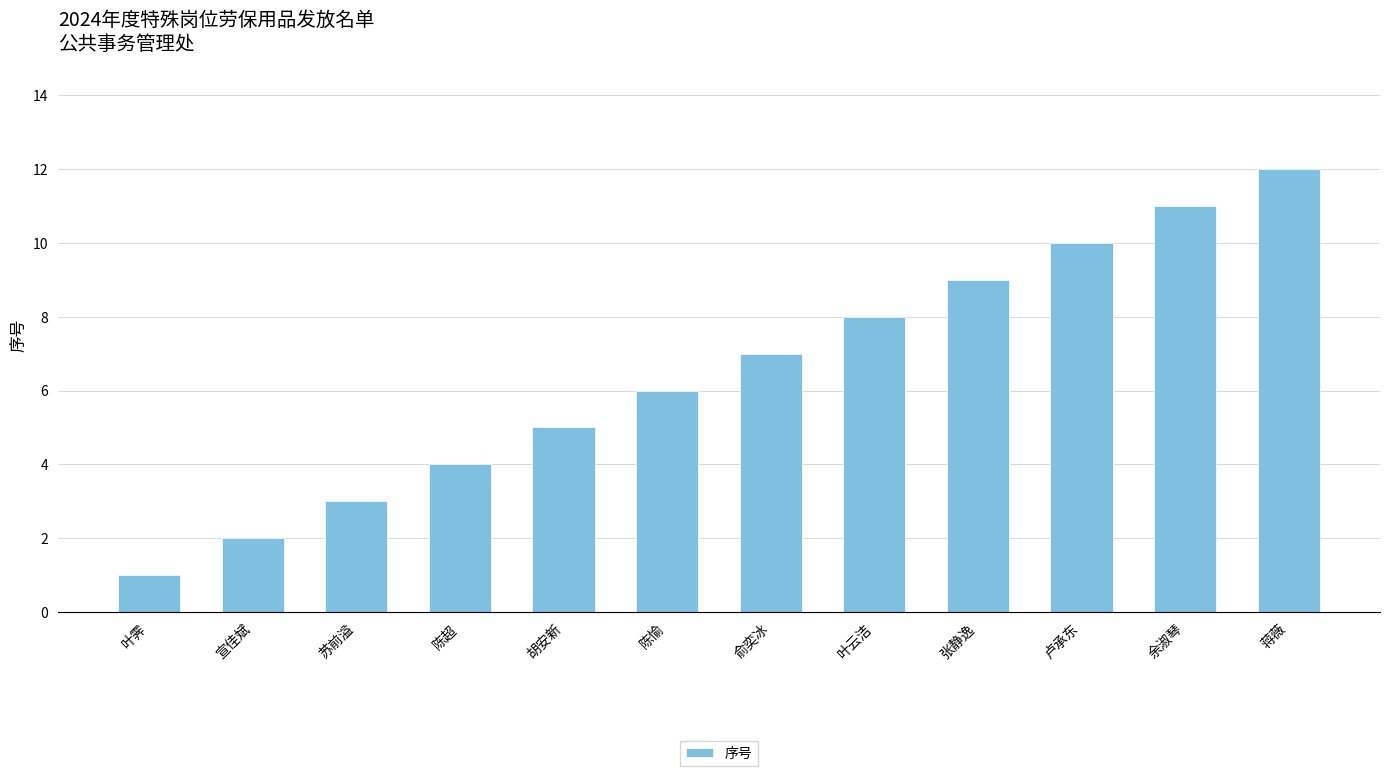

What is the label of the 10th bar from the left?

卢承东